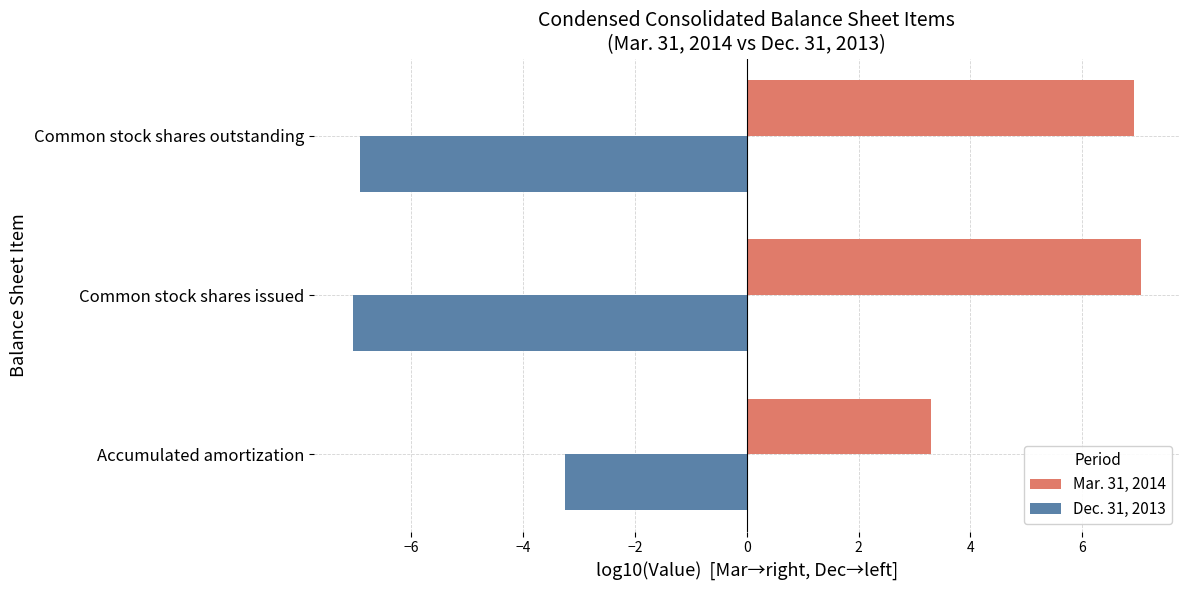

What is the average value of the Mar. 31, 2014 series?

5.8